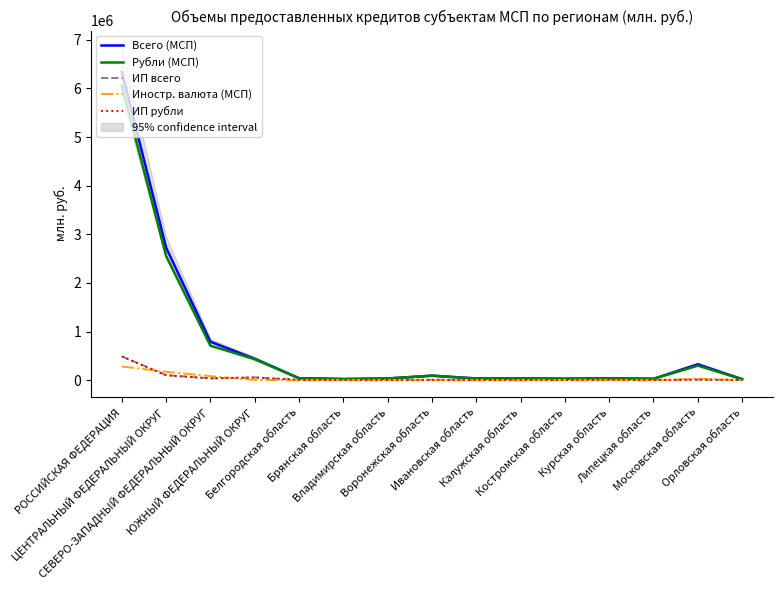

Count the number of data series in this chart.

5